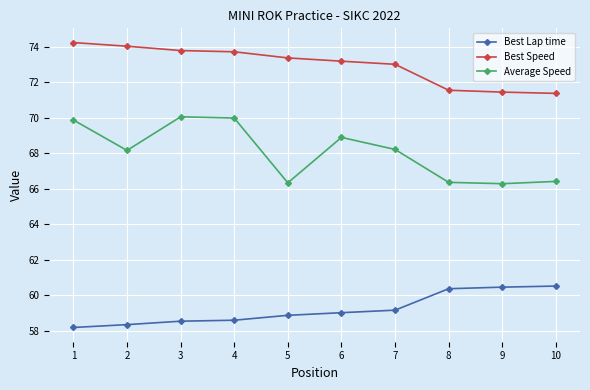

The value of Best Lap time at 5 is 98.6. True or false?

False